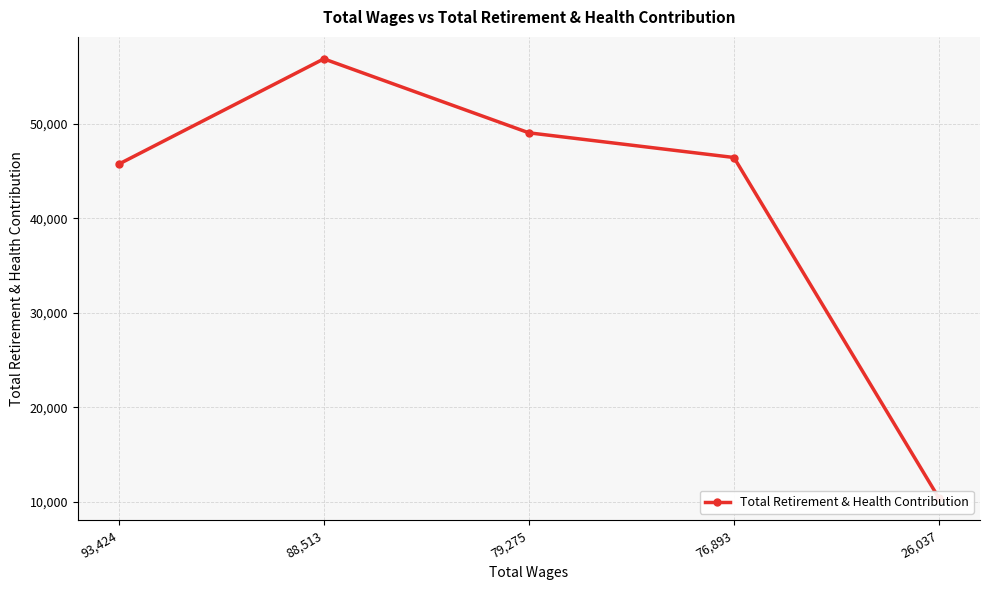

How many data points are above 46416?

2